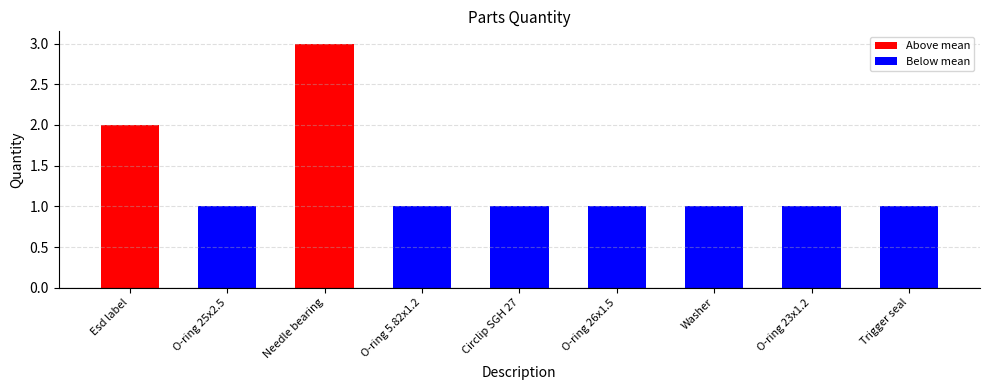

What is the maximum value shown in the chart?

3